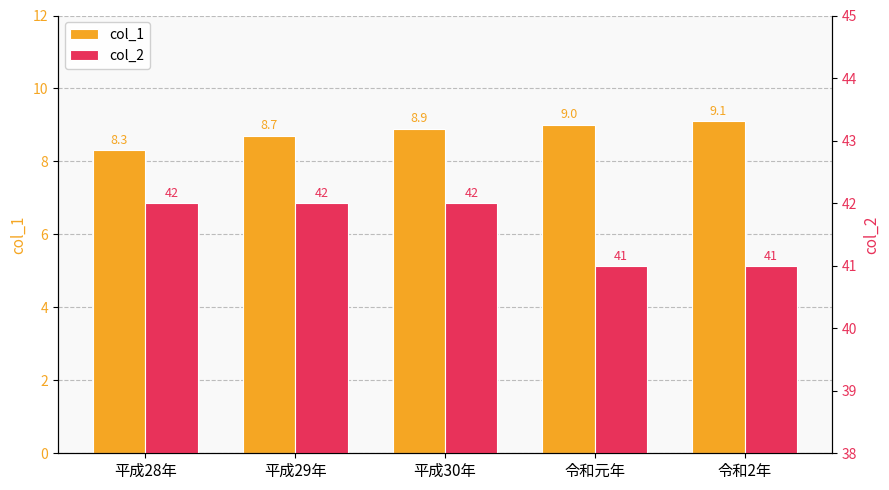

The col_1 series shows 14.0 at 平成29年. True or false?

False